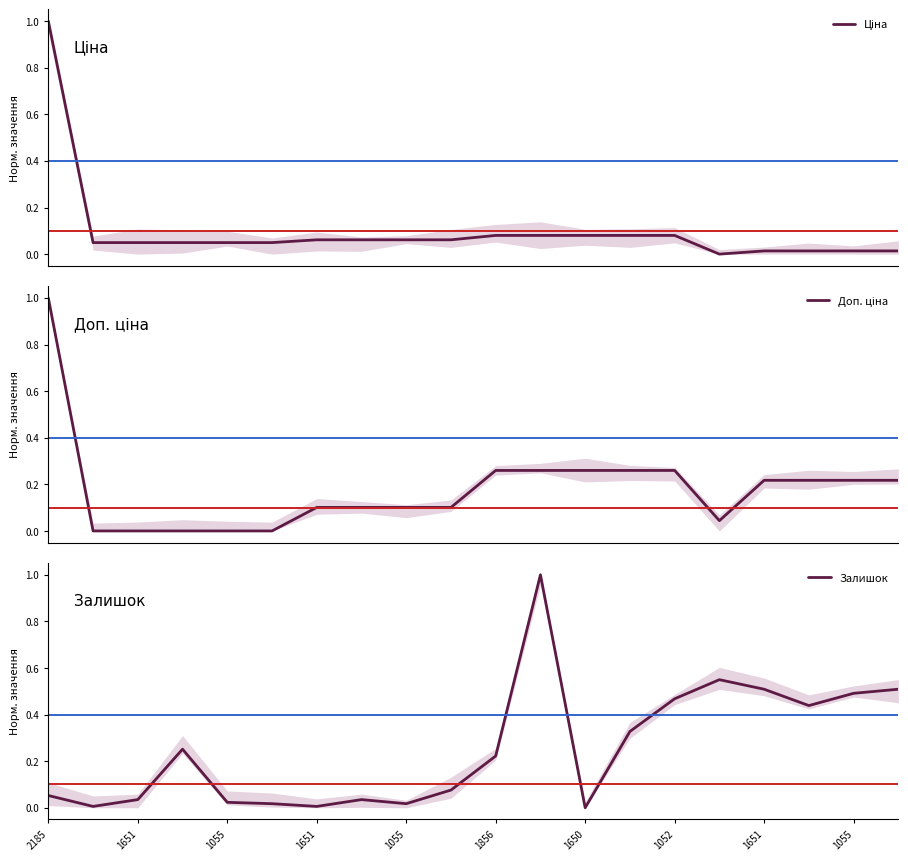

What is the difference between the maximum and second lowest values in the Залишок series?

1.0